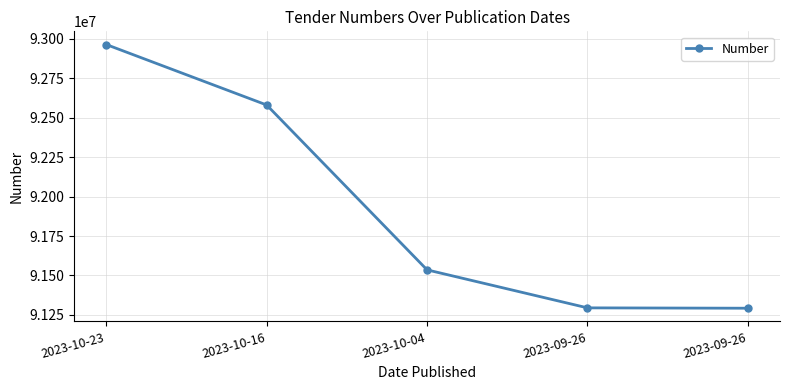

Does the chart have visible grid lines?

Yes